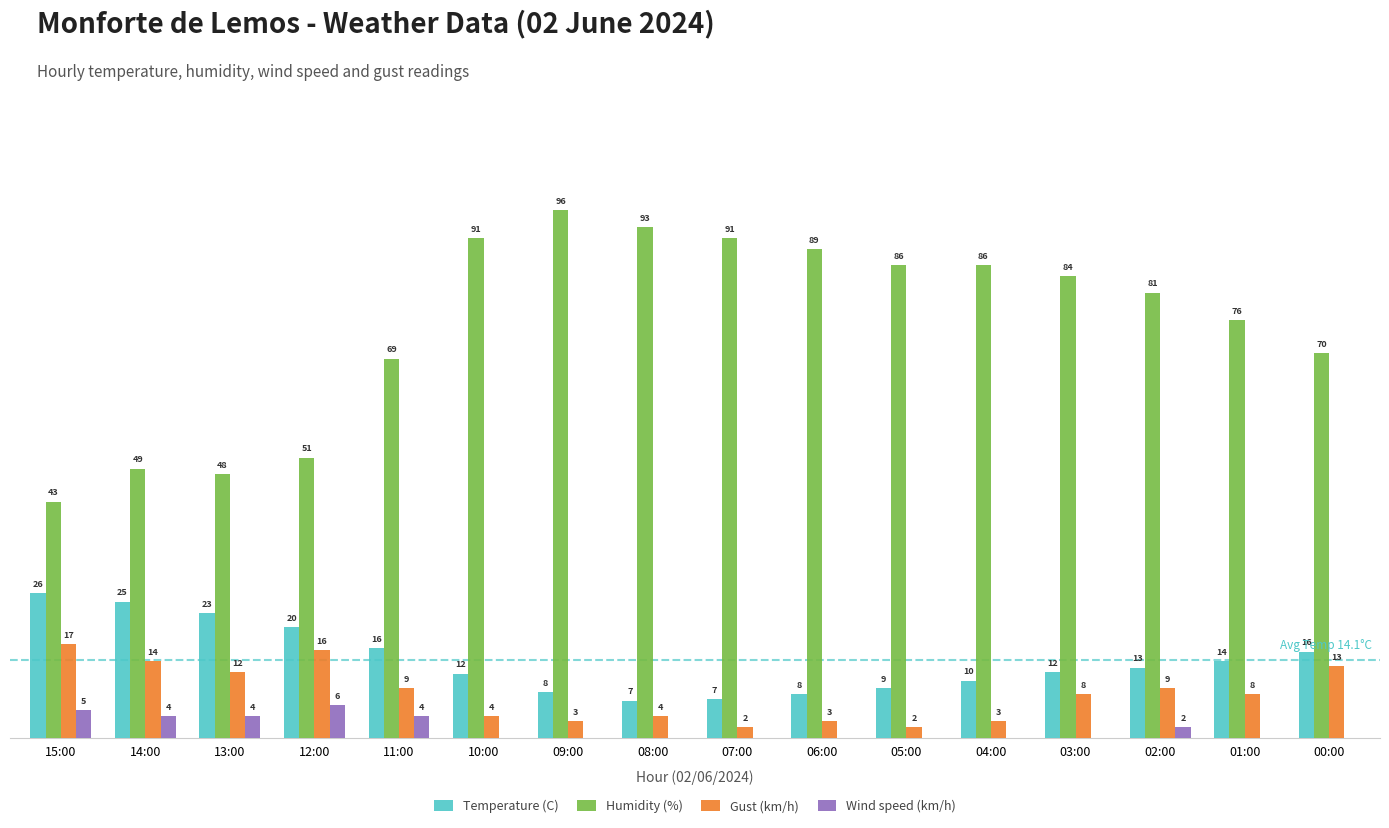

Is the value of Humidity (%) at 08:00 greater than the value of Wind speed (km/h) at 05:00?

Yes